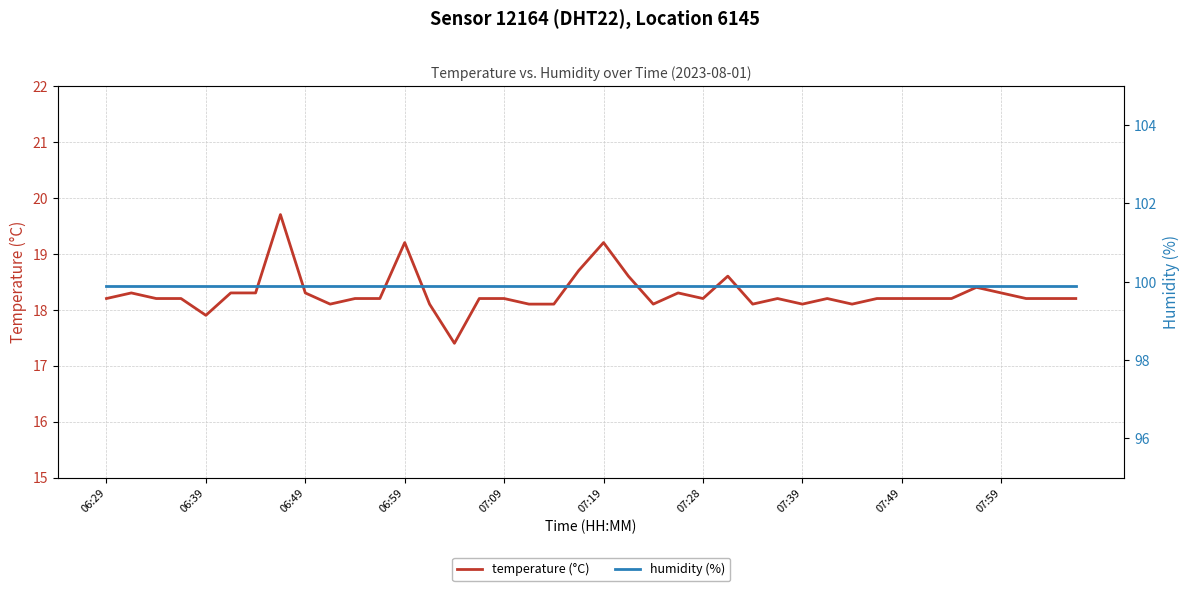

At which label does temperature (°C) first exceed 18?

06:29